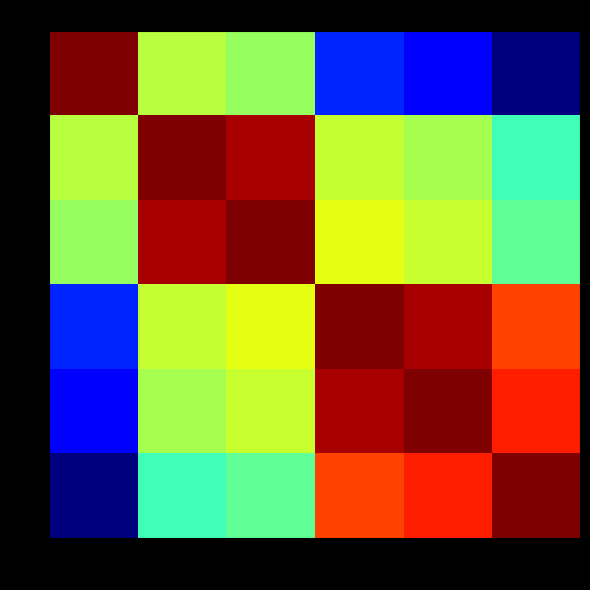

Count the number of data series in this chart.

6